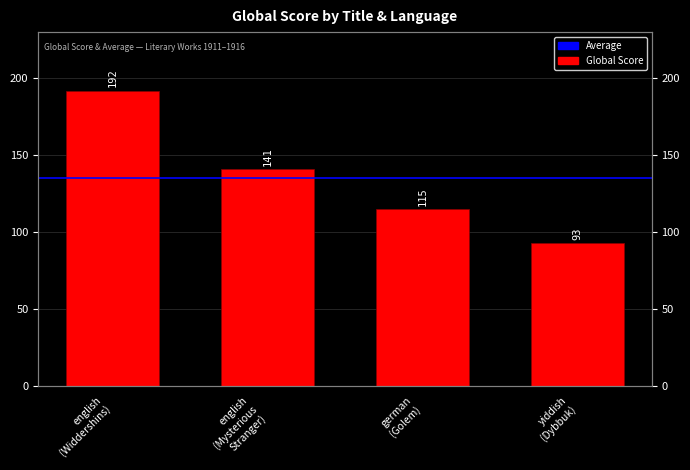

Does the chart contain stacked bars?

No